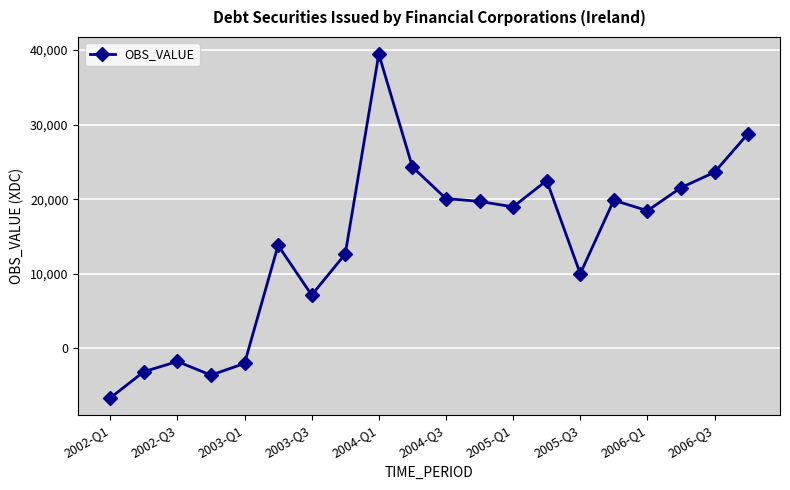

What is the difference between the second highest and second lowest values?

32371